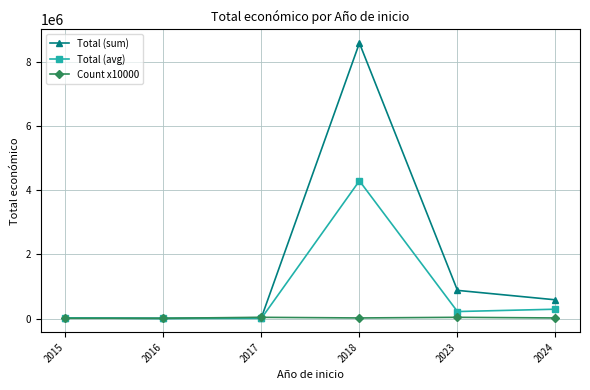

Between 2018 and 2023, which series saw the biggest shift?

Total (sum)